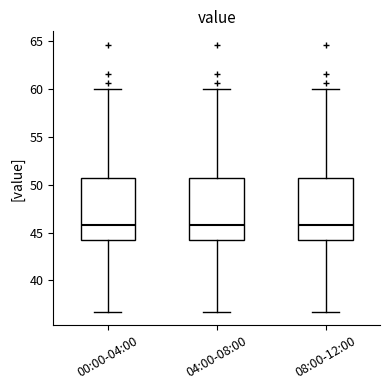

Reading left to right, transcribe this box plot: for each box, give where its median line is, the range the box spans, and where its two whiskers end, as read against the y-axis. The values are not printed on the chart, so give them approximately, as read against the axis.

00:00-04:00: median 46.0, box 44.0 to 50.5, whiskers 36.5 to 60.0
04:00-08:00: median 46.0, box 44.0 to 50.5, whiskers 36.5 to 60.0
08:00-12:00: median 46.0, box 44.0 to 50.5, whiskers 36.5 to 60.0